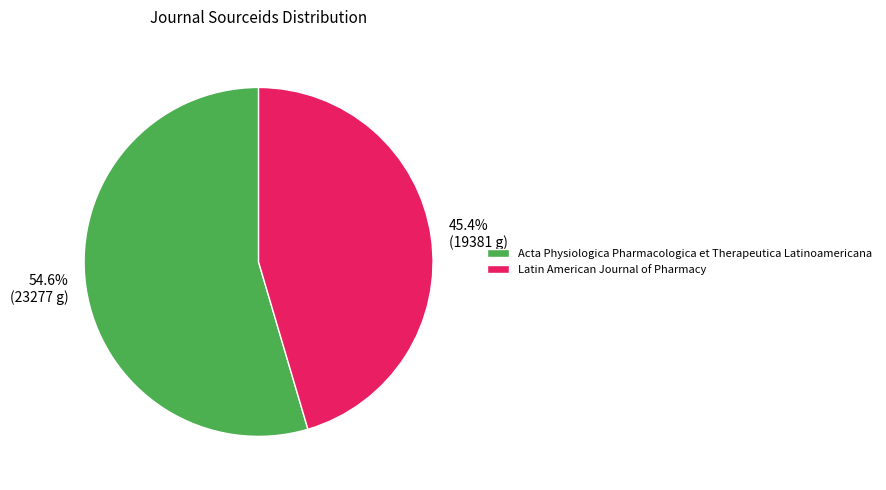

Combined, what portion of the pie is Acta Physiologica Pharmacologica et Therapeutica Latinoamericana and Latin American Journal of Pharmacy?

100.0%